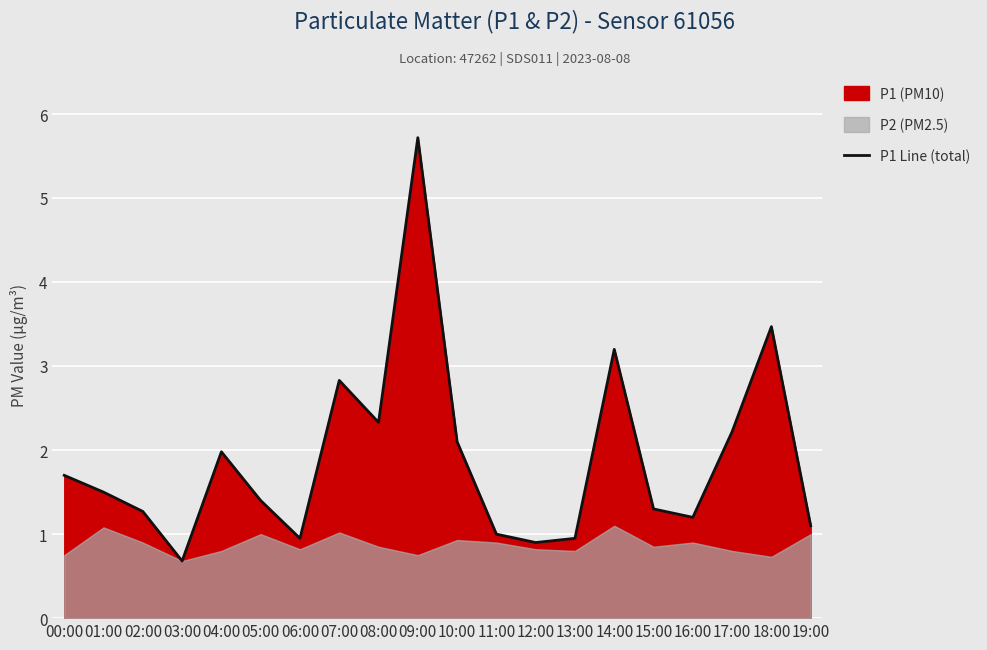

The chart shows a value of 1.7 at 00:00. True or false?

True